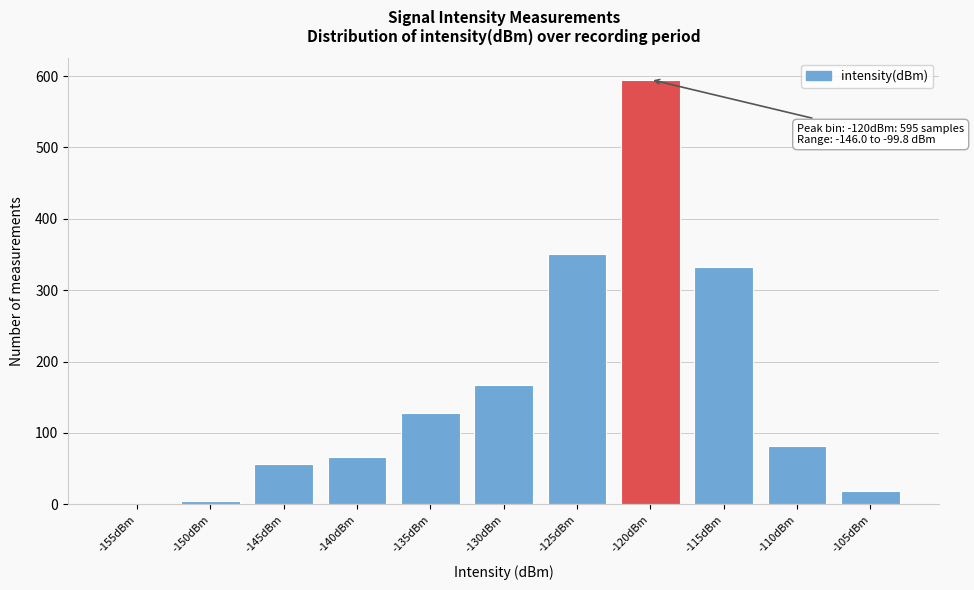

Reading right to left, list all the values displayed in this chart.

-105dBm=18	-110dBm=81	-115dBm=333	-120dBm=595	-125dBm=350	-130dBm=167	-135dBm=128	-140dBm=66	-145dBm=57	-150dBm=4	-155dBm=0